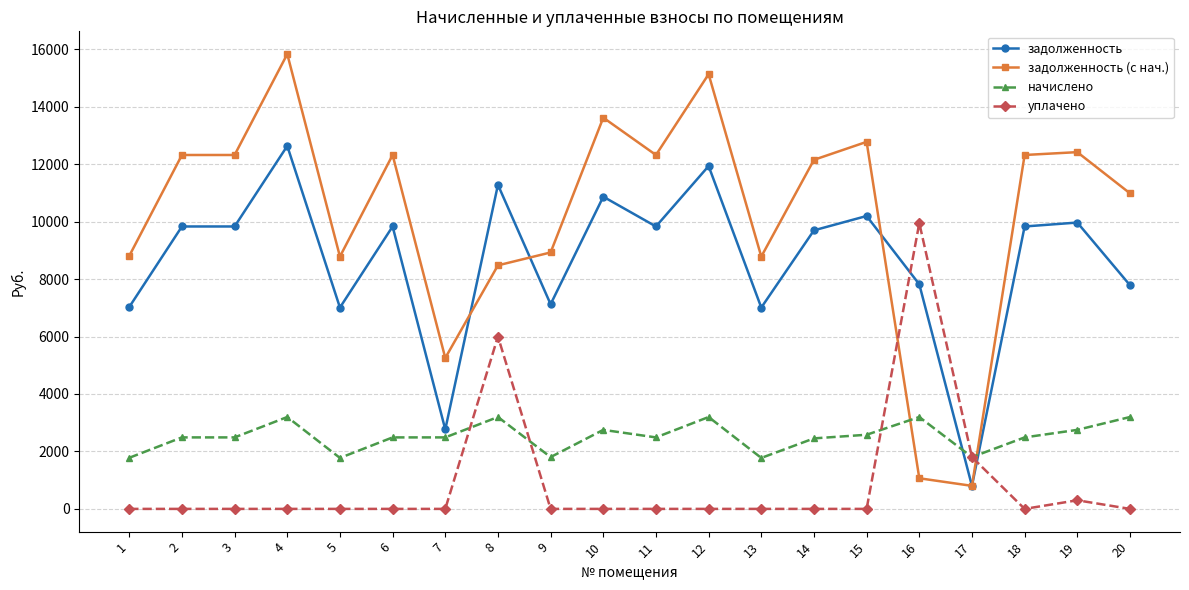

True or false: задолженность (с нач.) has more than 2 points higher than both neighbors.

True